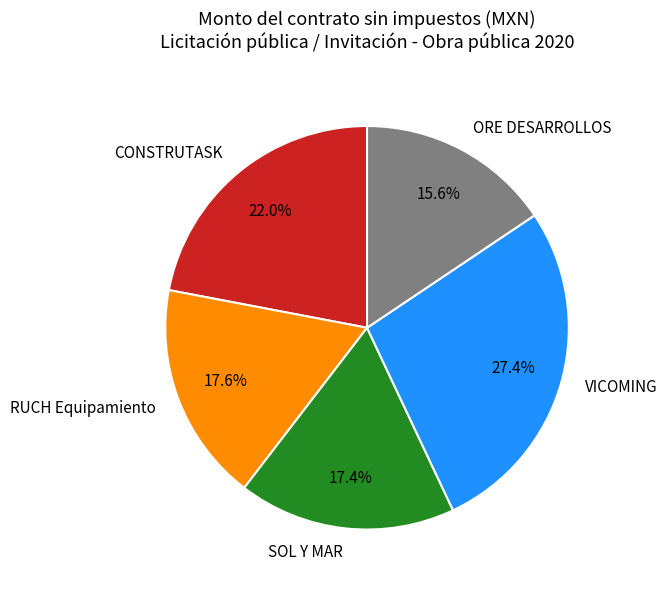

Does any single category account for the majority?

No